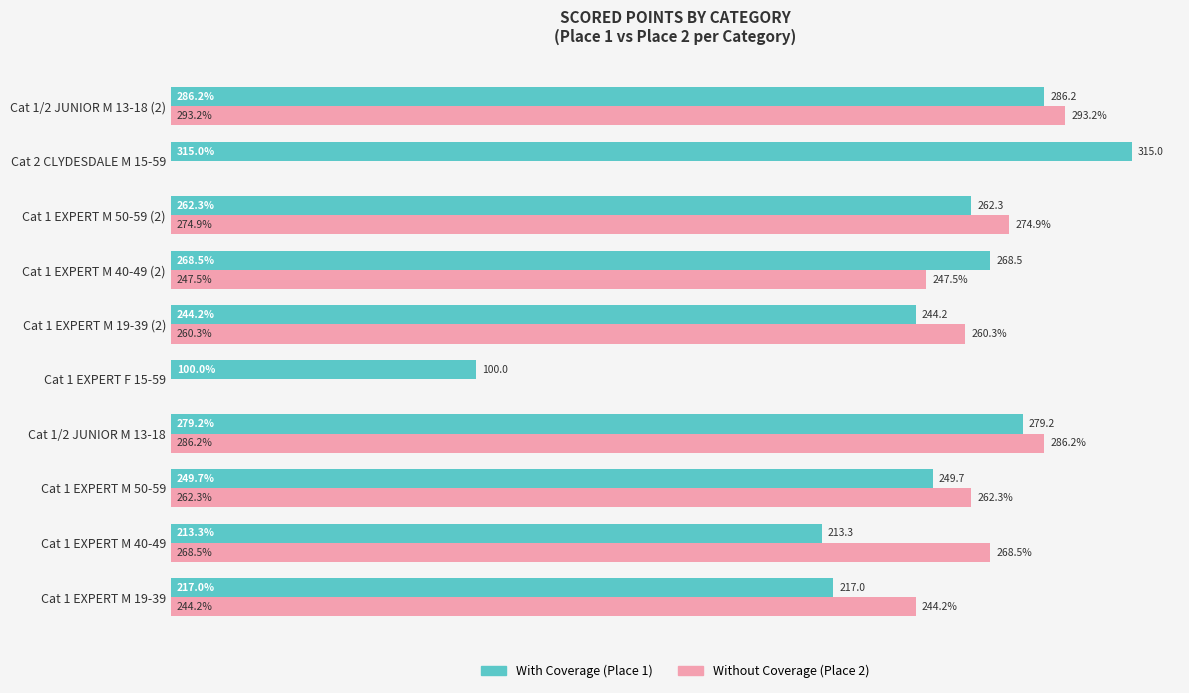

At which category is the sum across all series the highest?

Cat 1/2 JUNIOR M 13-18 (2)